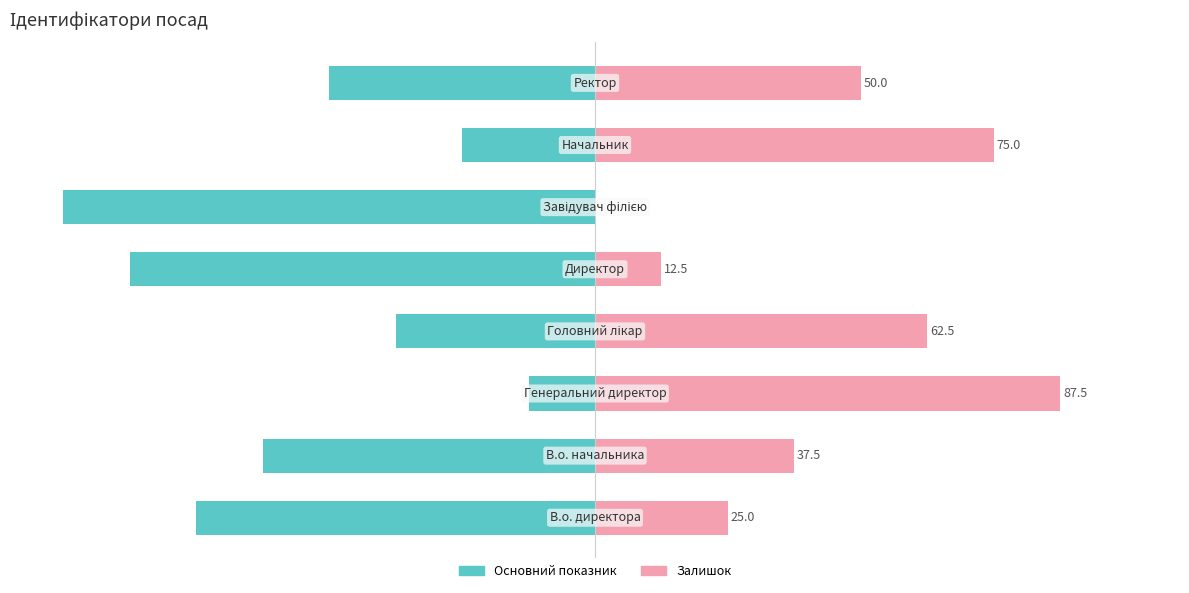

Rank the series by their maximum value, from highest to lowest.

Залишок, Основний показник